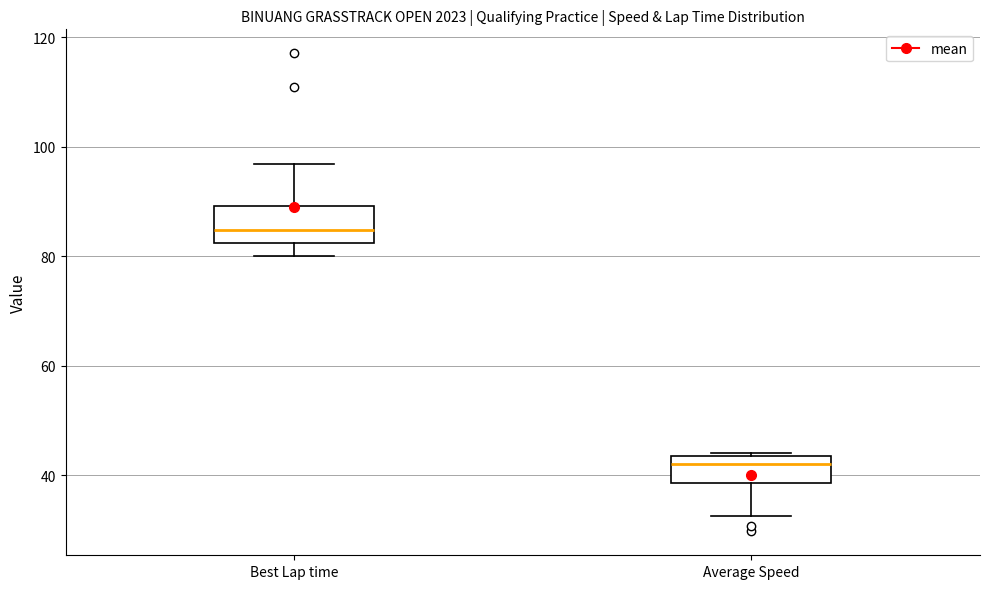

Which box has the highest median line?

Best Lap time